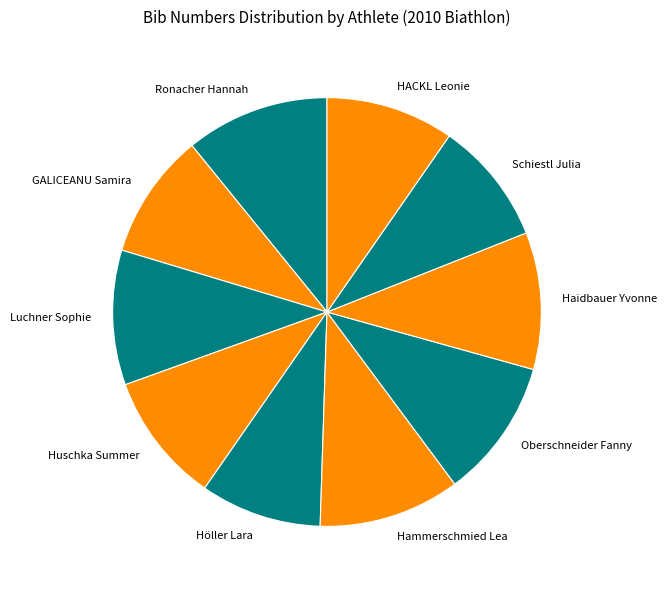

How many segments does this pie chart have?

10